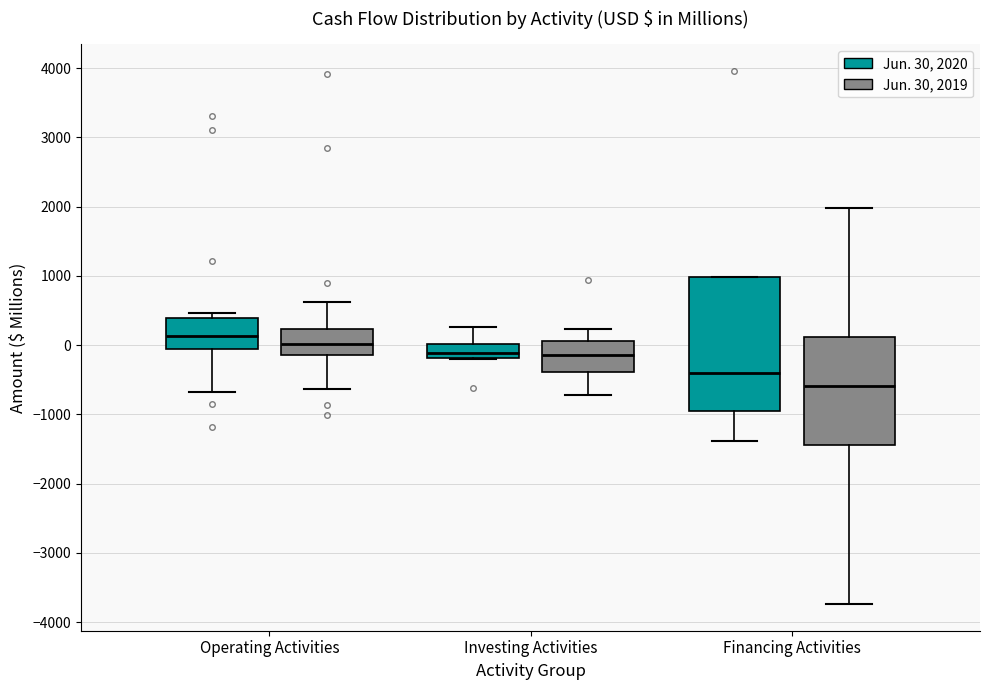

Comparing the boxes themselves (not the whiskers), which one is the tallest?

Financing Activities (Jun. 30, 2020)